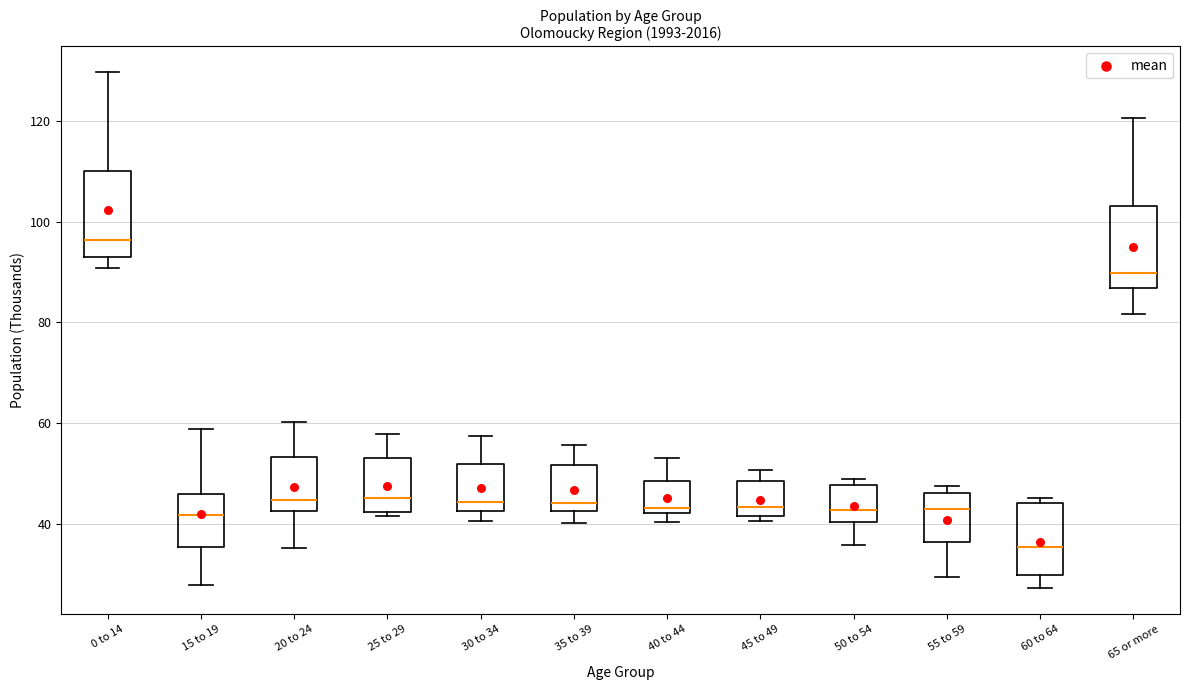

Which box has the highest median line?

0 to 14